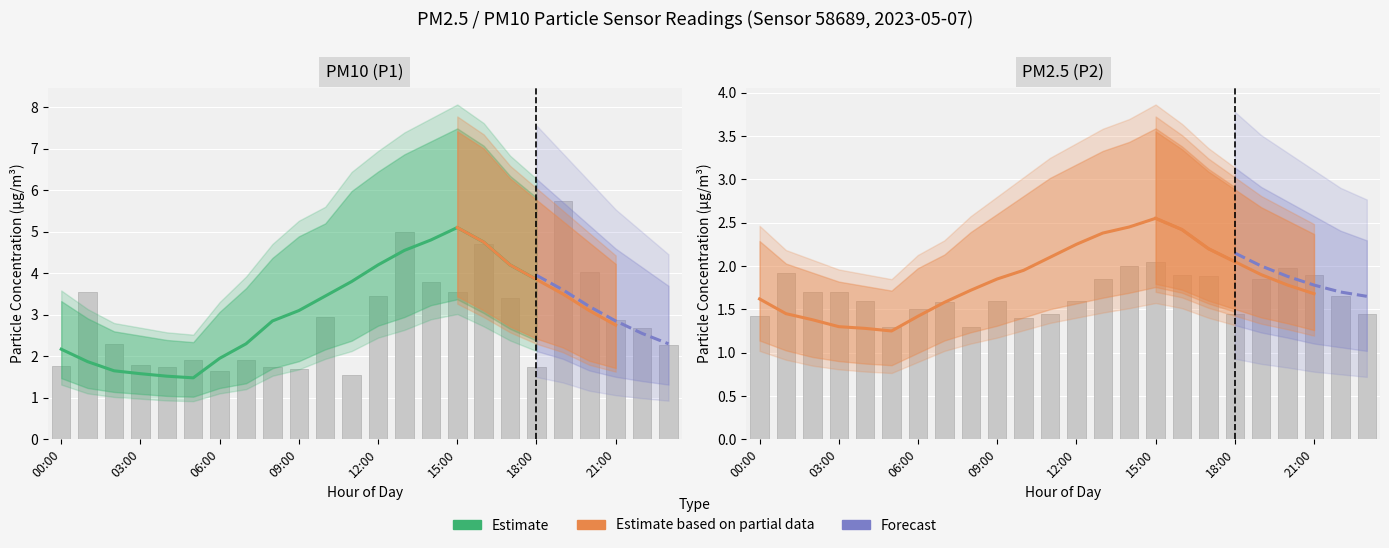

How many data points in P1 are above 3?

12